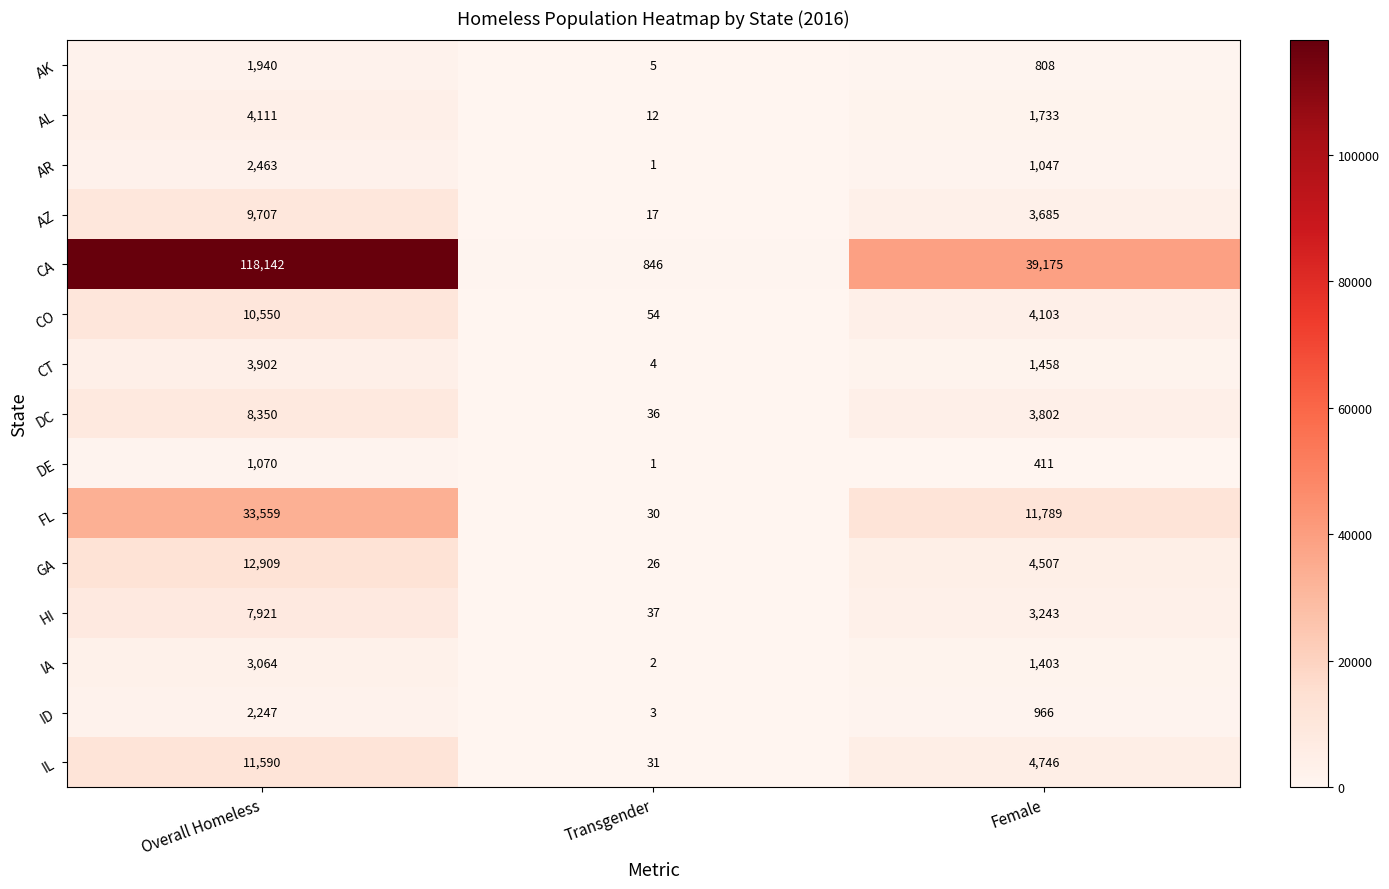

Between Overall Homeless and Female, which series saw the biggest shift?

CA